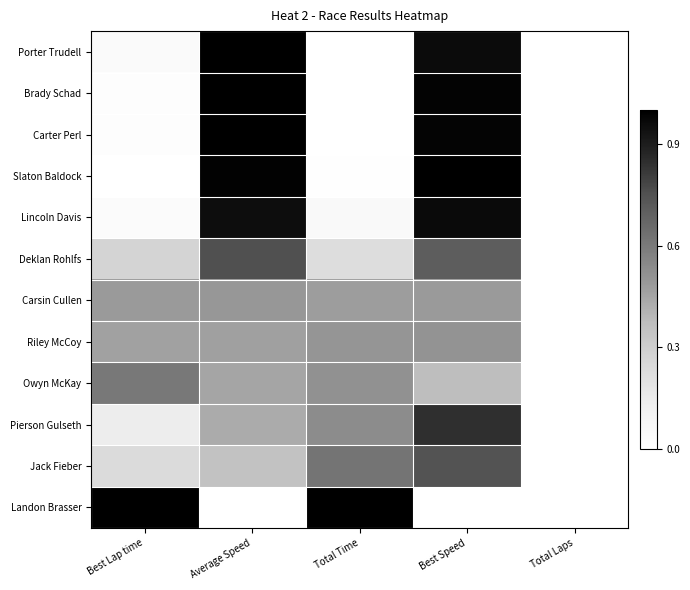

Reading left to right, extract all data points from this chart.

Porter Trudell: Best Lap time=0.0	Average Speed=1.0	Total Time=0.0	Best Speed=1.0	Total Laps=0.0
Brady Schad: Best Lap time=0.0	Average Speed=1.0	Total Time=0.0	Best Speed=1.0	Total Laps=0.0
Carter Perl: Best Lap time=0.0	Average Speed=1.0	Total Time=0.0	Best Speed=1.0	Total Laps=0.0
Slaton Baldock: Best Lap time=0.0	Average Speed=1.0	Total Time=0.0	Best Speed=1.0	Total Laps=0.0
Lincoln Davis: Best Lap time=0.0	Average Speed=1.0	Total Time=0.0	Best Speed=1.0	Total Laps=0.0
Deklan Rohlfs: Best Lap time=0.3	Average Speed=0.8	Total Time=0.2	Best Speed=0.7	Total Laps=0.0
Carsin Cullen: Best Lap time=0.5	Average Speed=0.5	Total Time=0.5	Best Speed=0.5	Total Laps=0.0
Riley McCoy: Best Lap time=0.5	Average Speed=0.5	Total Time=0.5	Best Speed=0.5	Total Laps=0.0
Owyn McKay: Best Lap time=0.6	Average Speed=0.5	Total Time=0.5	Best Speed=0.4	Total Laps=0.0
Pierson Gulseth: Best Lap time=0.1	Average Speed=0.4	Total Time=0.5	Best Speed=0.8	Total Laps=0.0
Jack Fieber: Best Lap time=0.2	Average Speed=0.4	Total Time=0.6	Best Speed=0.7	Total Laps=0.0
Landon Brasser: Best Lap time=1.0	Average Speed=0.0	Total Time=1.0	Best Speed=0.0	Total Laps=0.0